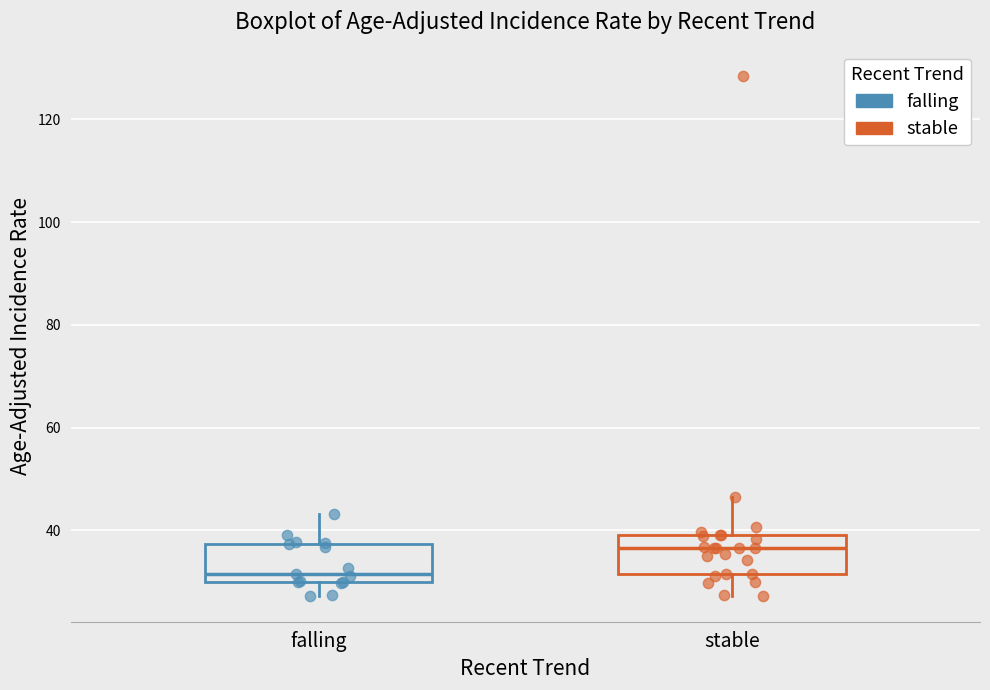

Which box has the highest median line?

stable